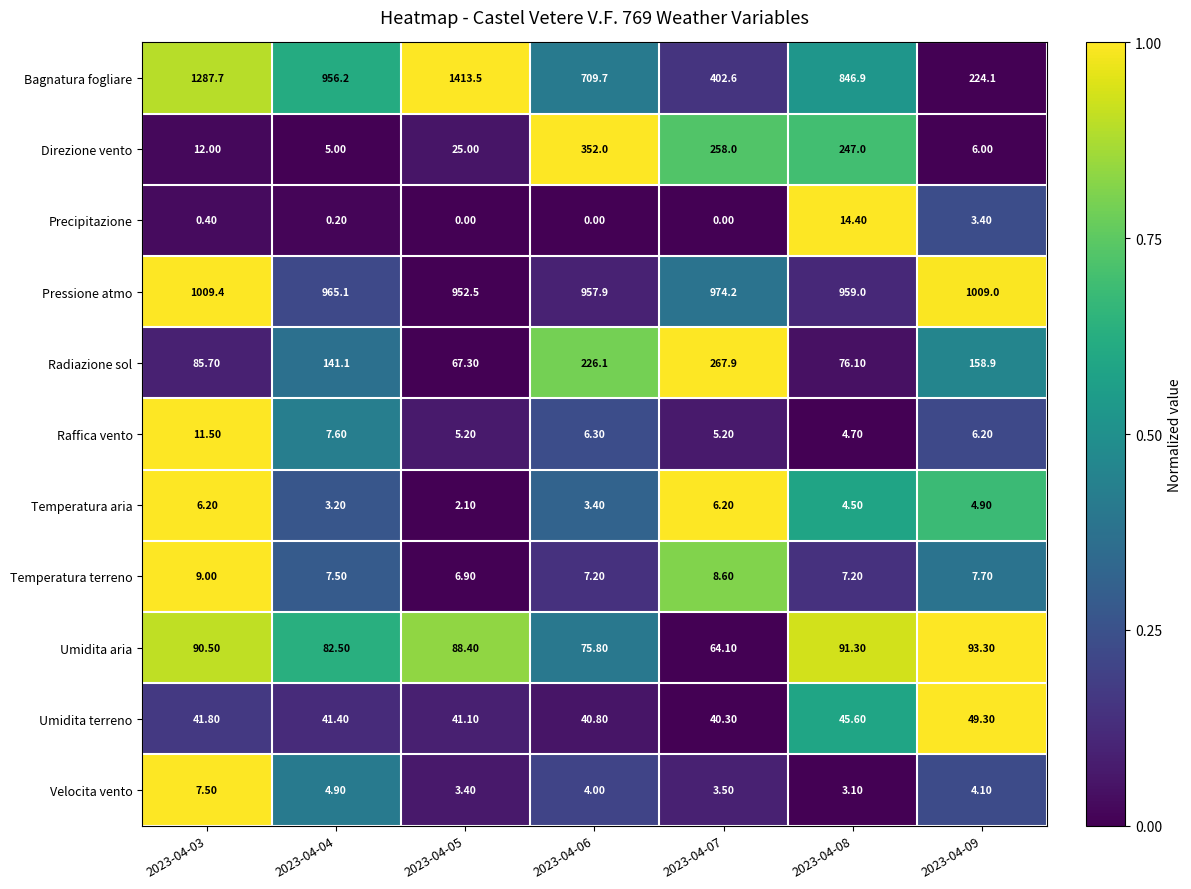

What is the spread (max minus min) of values at 2023-04-09?

1005.6